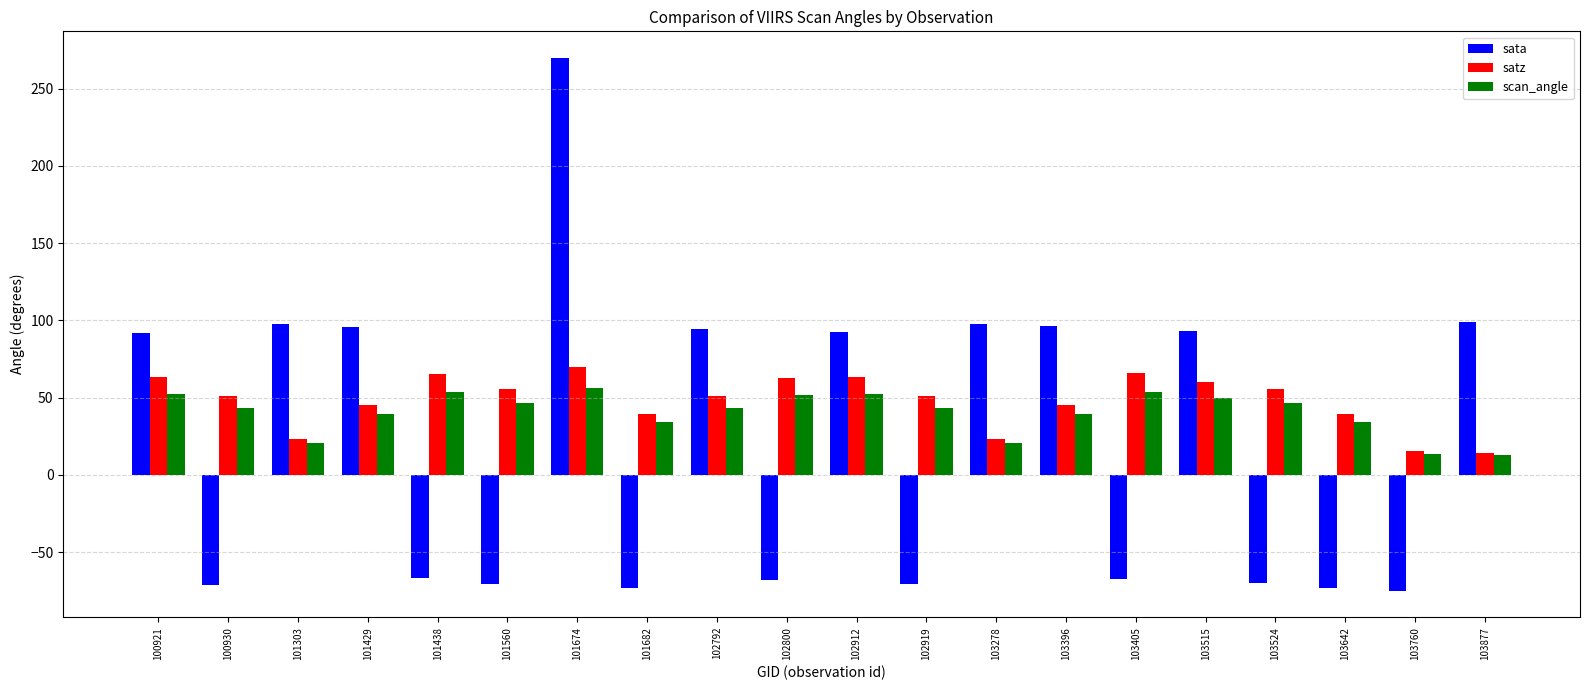

What is the sum of the sata values at 103877 and 100921?

190.2